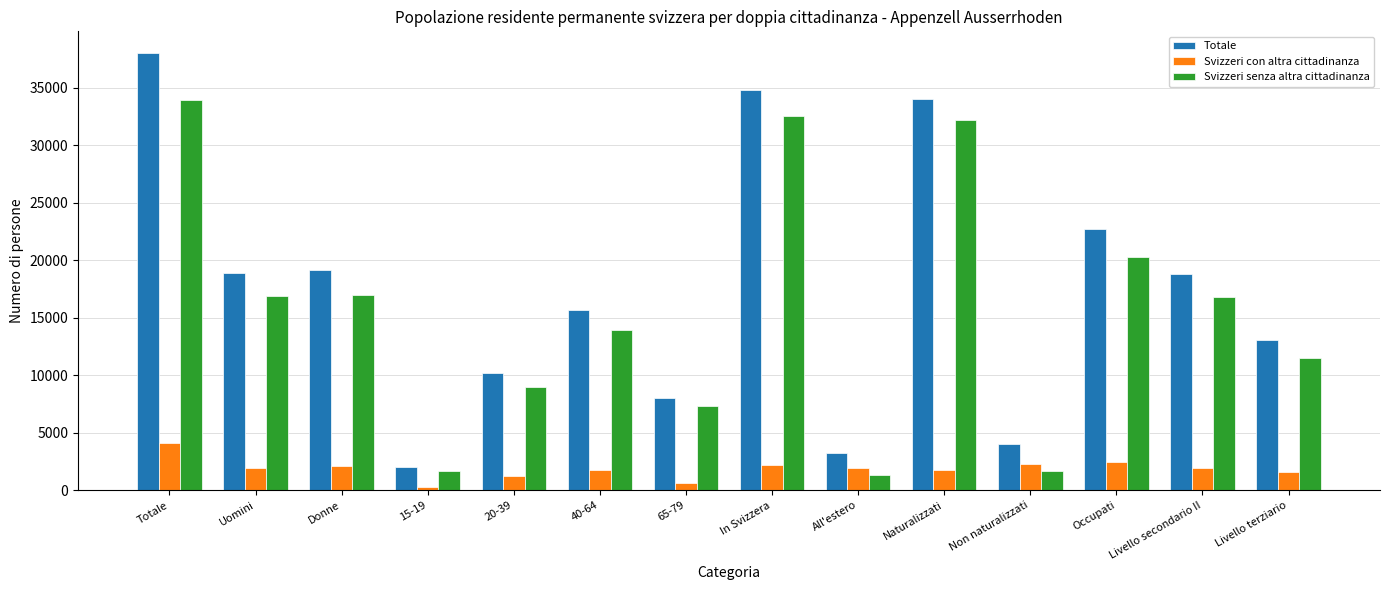

What are all the series names shown in the legend?

Totale, Svizzeri con altra cittadinanza, Svizzeri senza altra cittadinanza